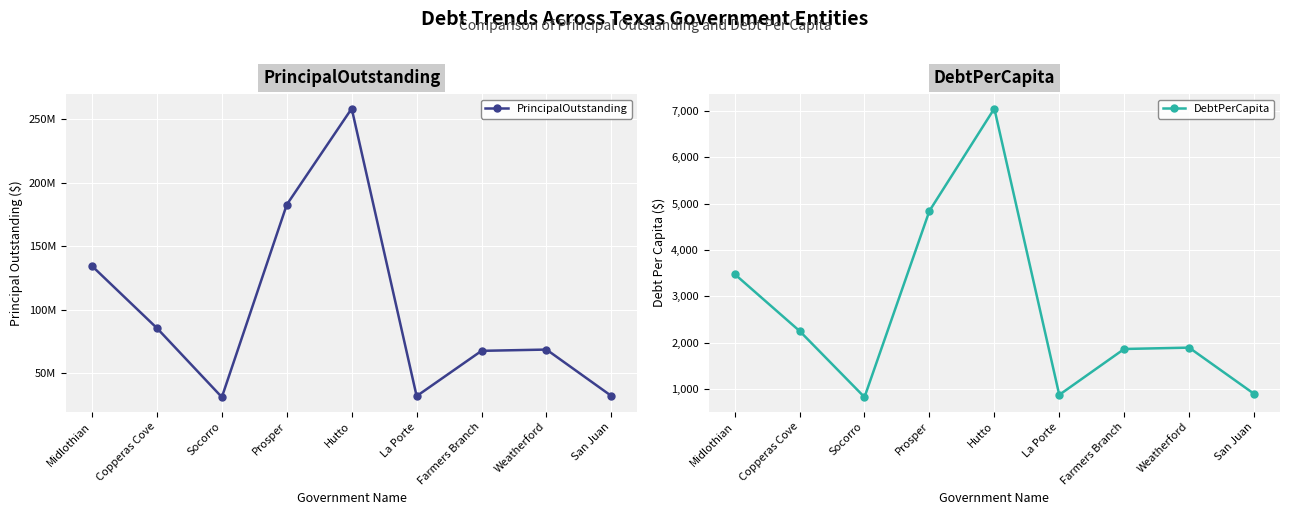

Where is PrincipalOutstanding nearest to the value 144923500?

Midlothian